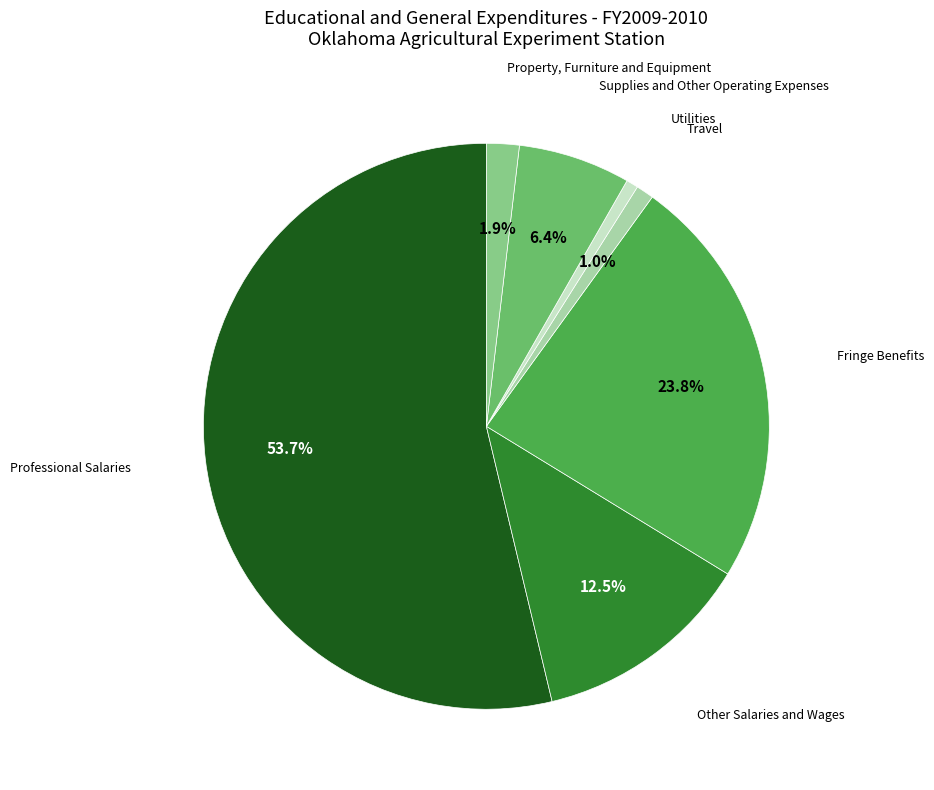

Does any single category account for the majority?

Yes